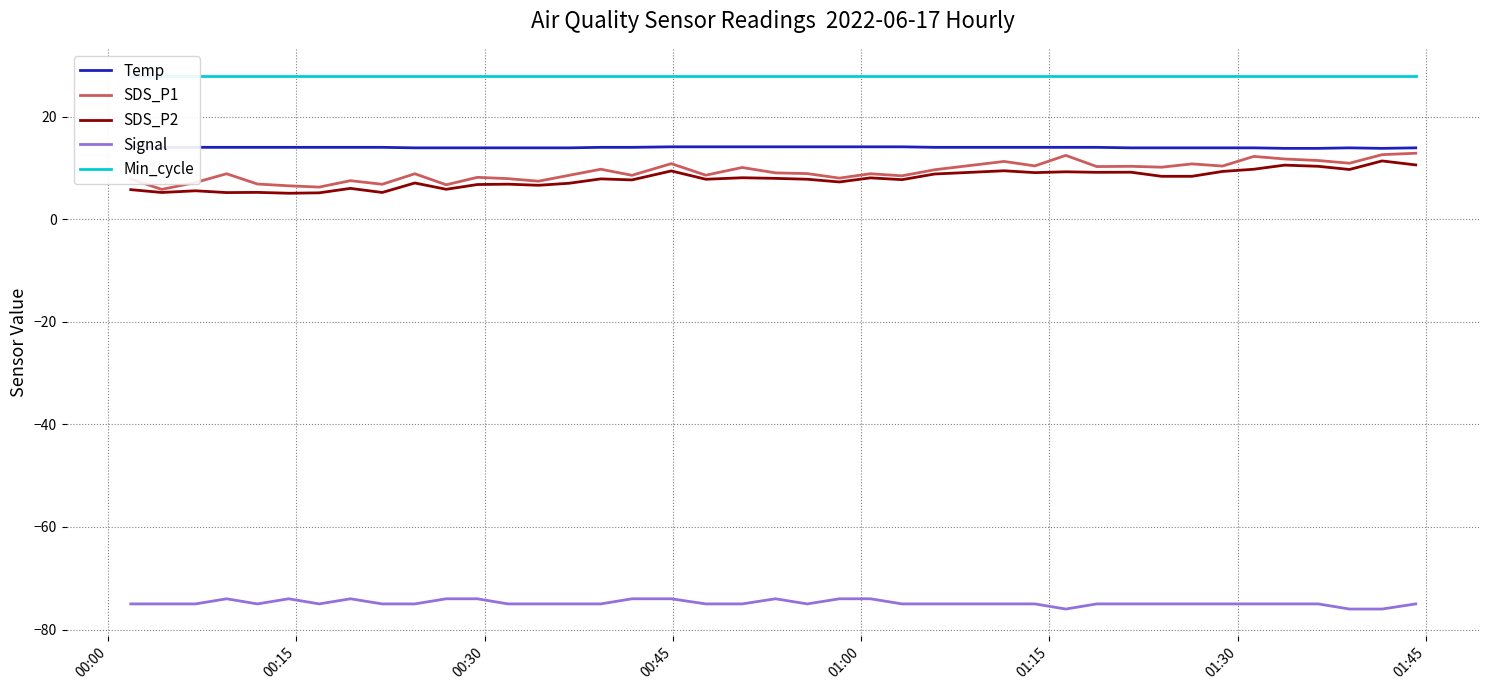

What is the highest value of the Min_cycle series?

28.0